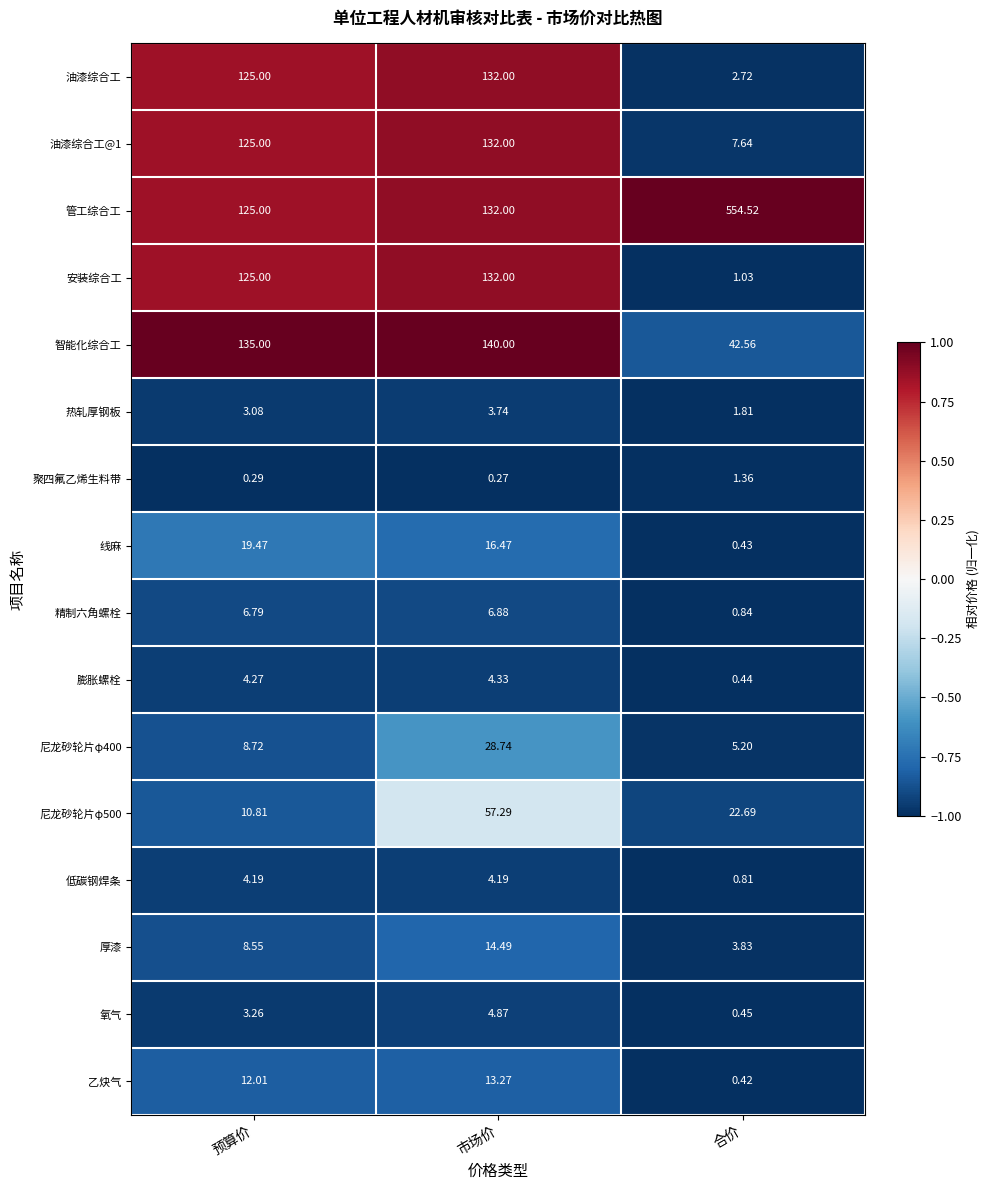

At which label does 管工综合工 reach its peak?

合价